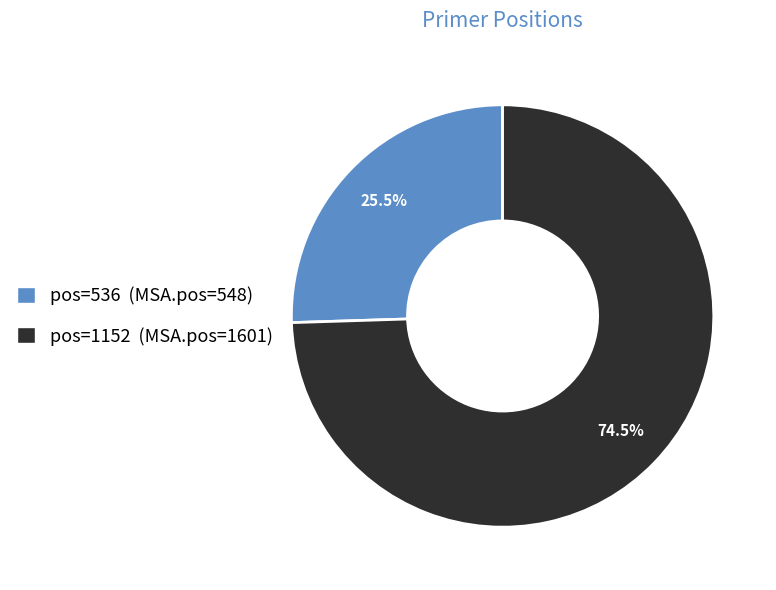

Is there a majority slice in this chart?

Yes